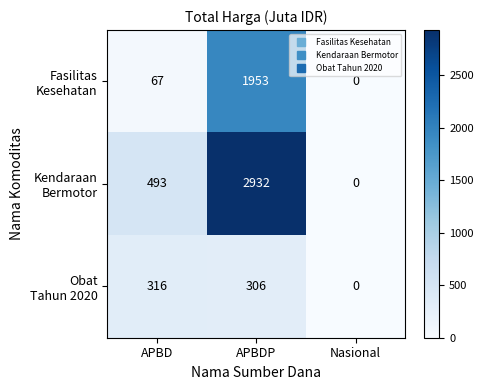

Which category has the lowest value across all series?

Nasional